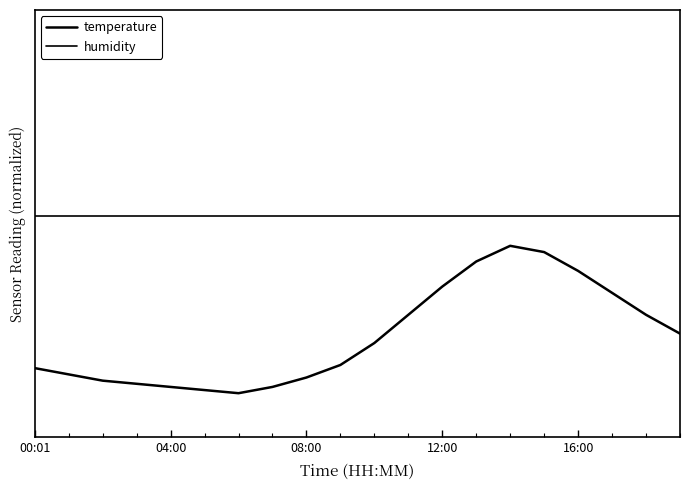

Is this an area chart (filled region under the line)?

No